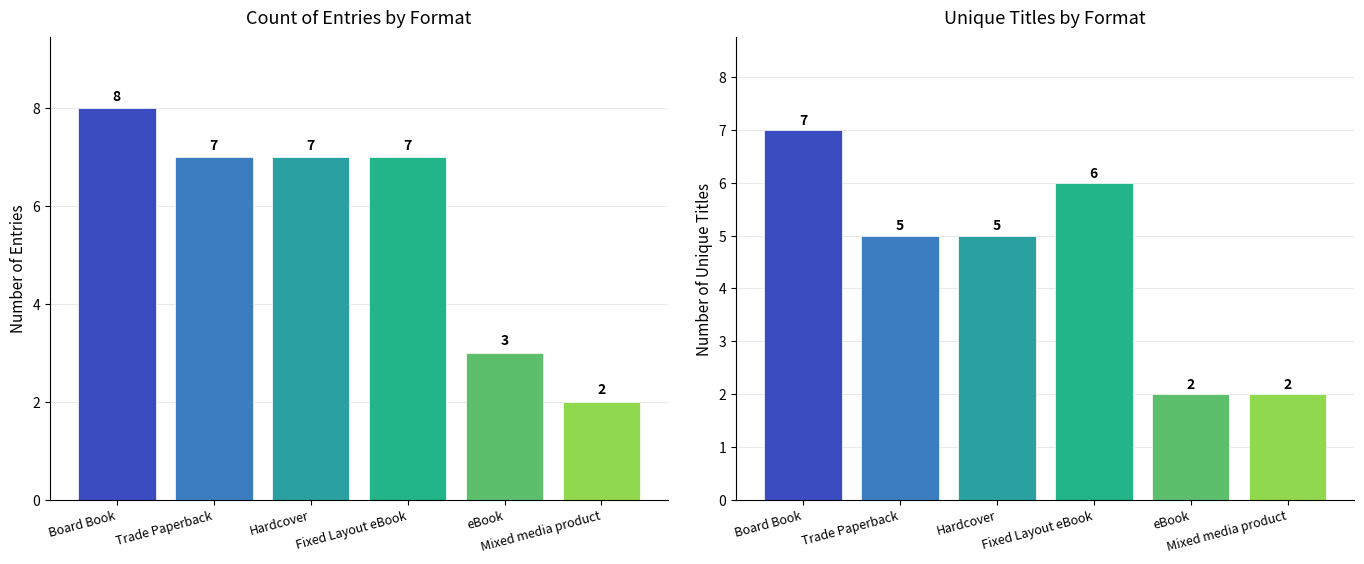

Reading right to left, extract all data points from this chart.

Count of Entries: 2	3	7	7	7	8
Unique Titles: 2	2	6	5	5	7